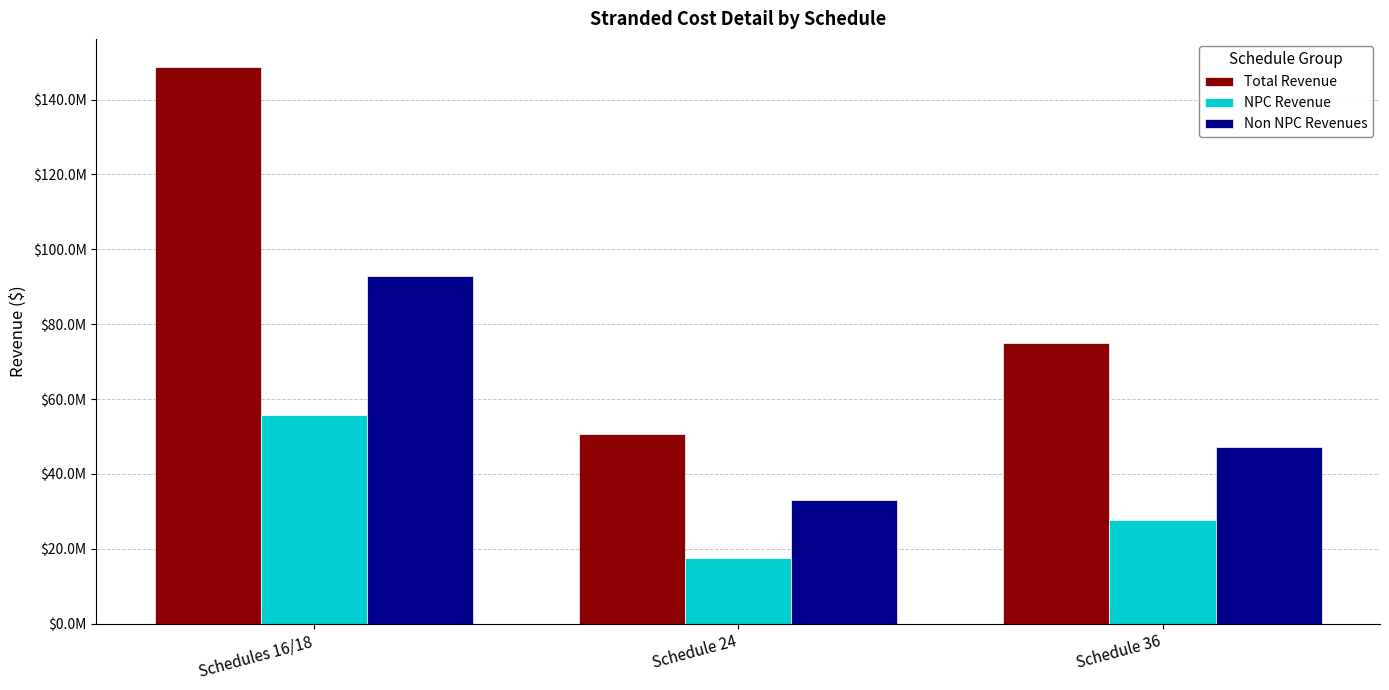

Rank the series by their average value, from highest to lowest.

Total Revenue, Non NPC Revenues, NPC Revenue